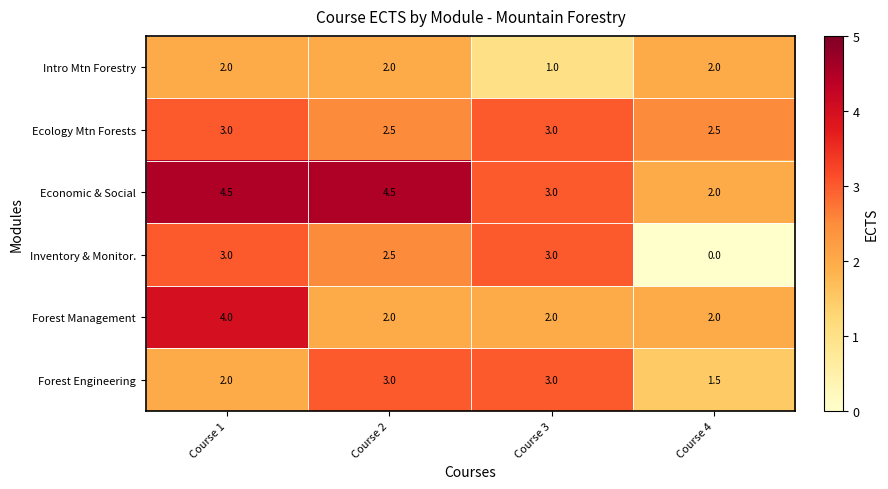

What is the average value of the Forest Management series?

2.5